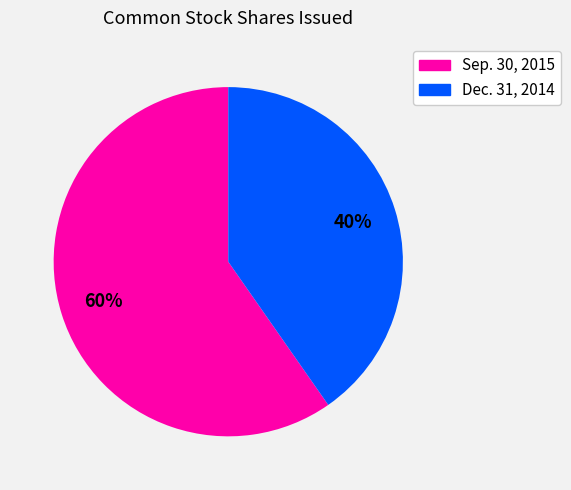

Is there a majority slice in this chart?

Yes